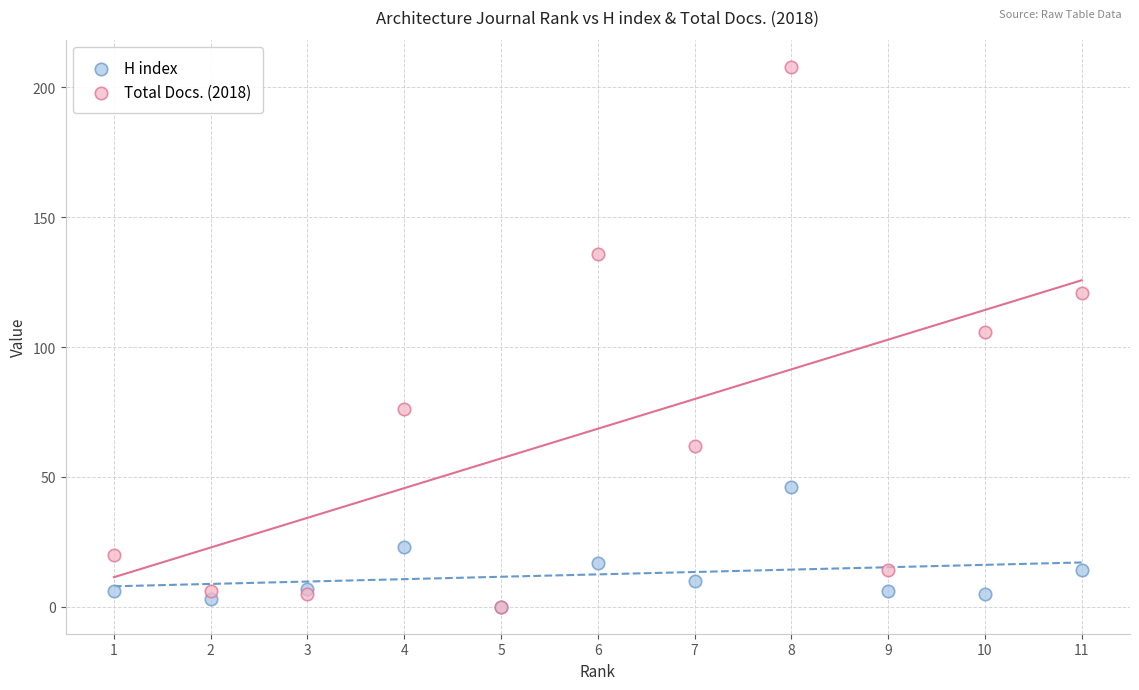

What are all the series names shown in the legend?

H index, Total Docs. (2018)